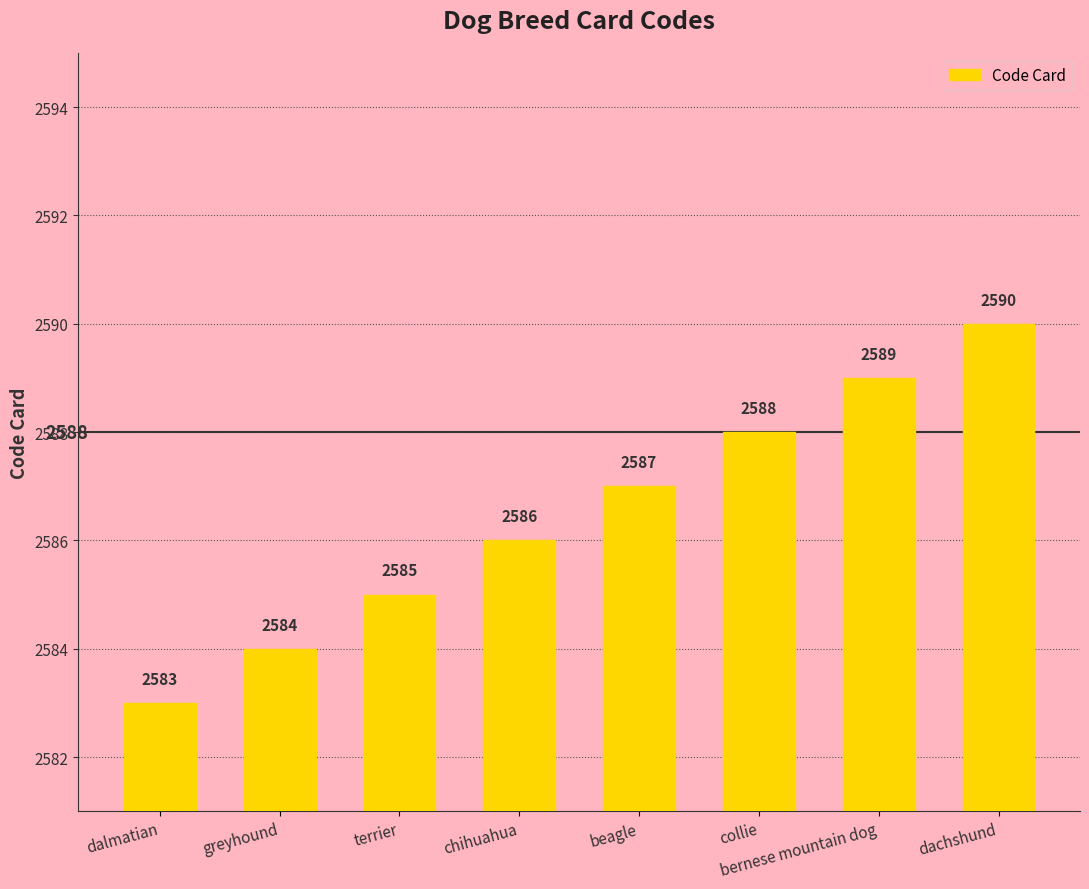

Which category has the lowest value across all series?

dalmatian